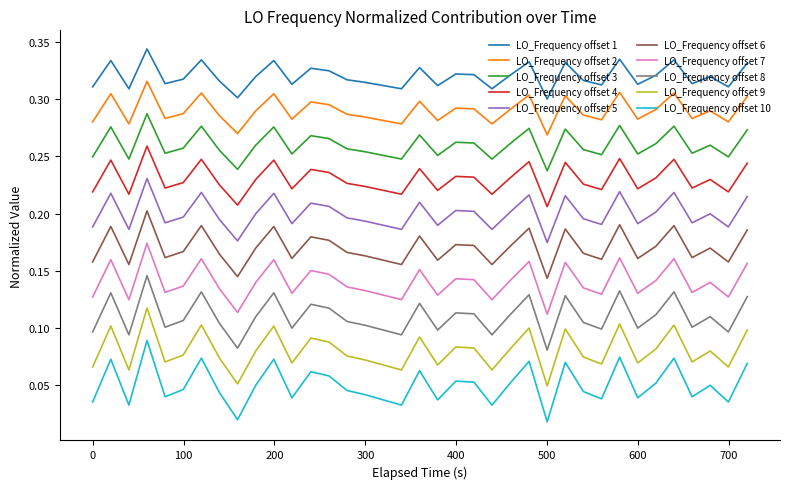

Which series has the largest total across all categories?

LO_Frequency offset 1